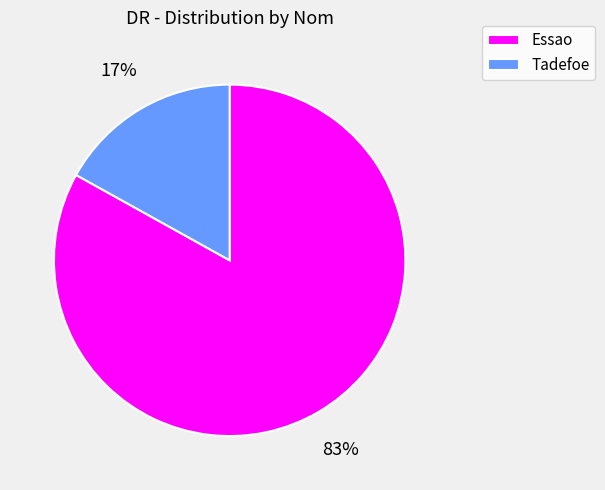

To the nearest percent, what percentage of the pie is Essao?

83%